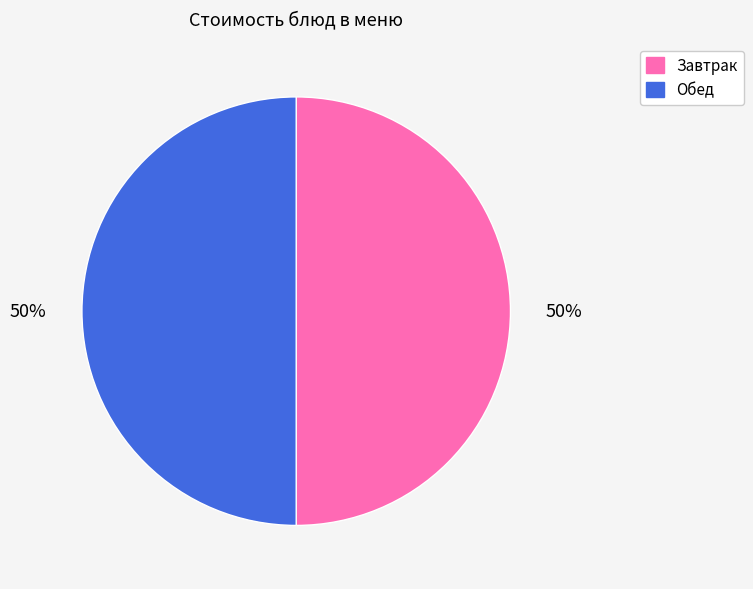

To the nearest percent, what percentage of the pie is Завтрак?

50%